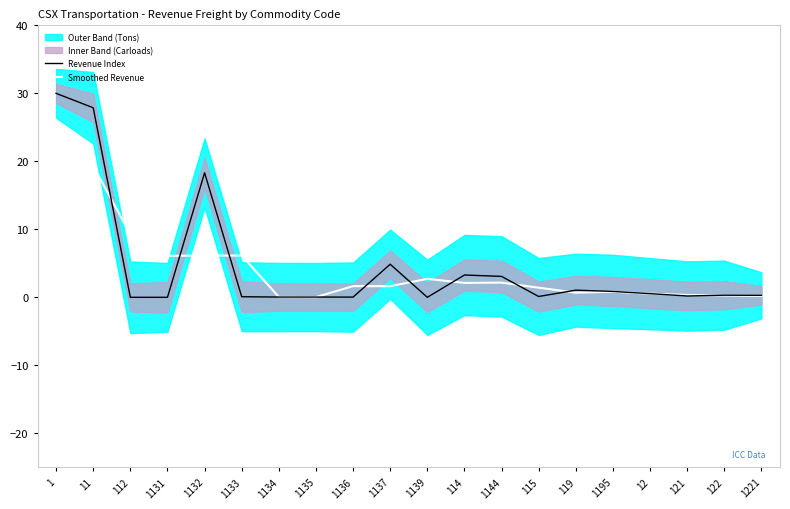

How many times do Smoothed Revenue and Revenue Index cross each other?

12